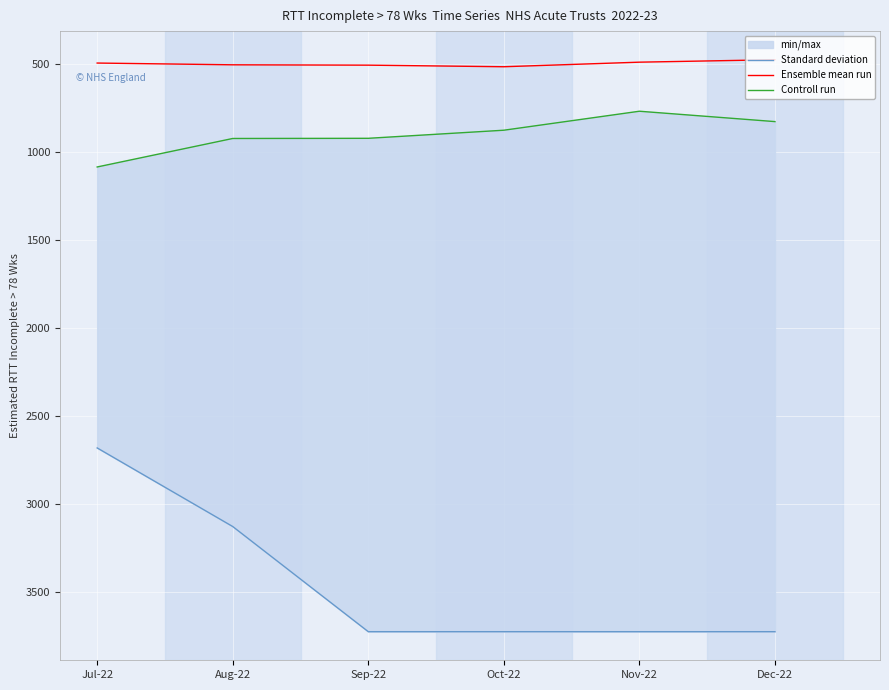

How many data points in Controll run are less than 920?

3